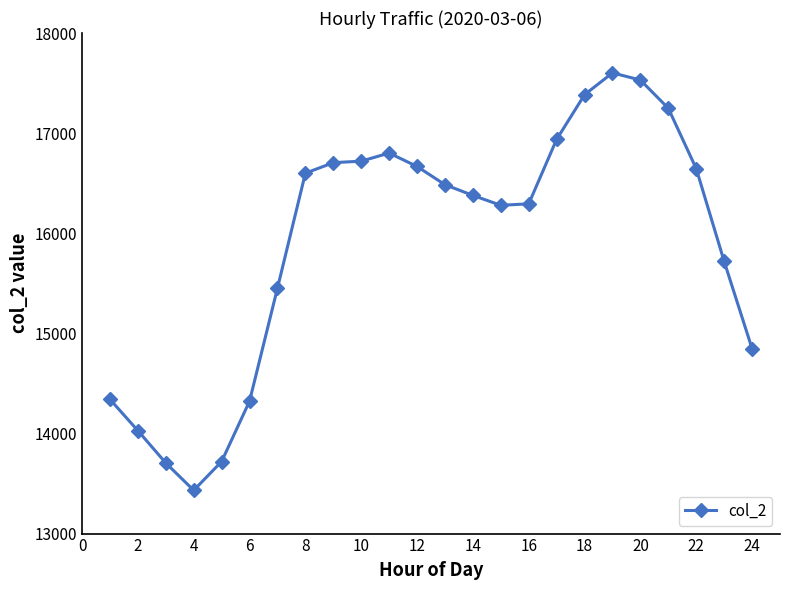

What is the sum of all values?

381843